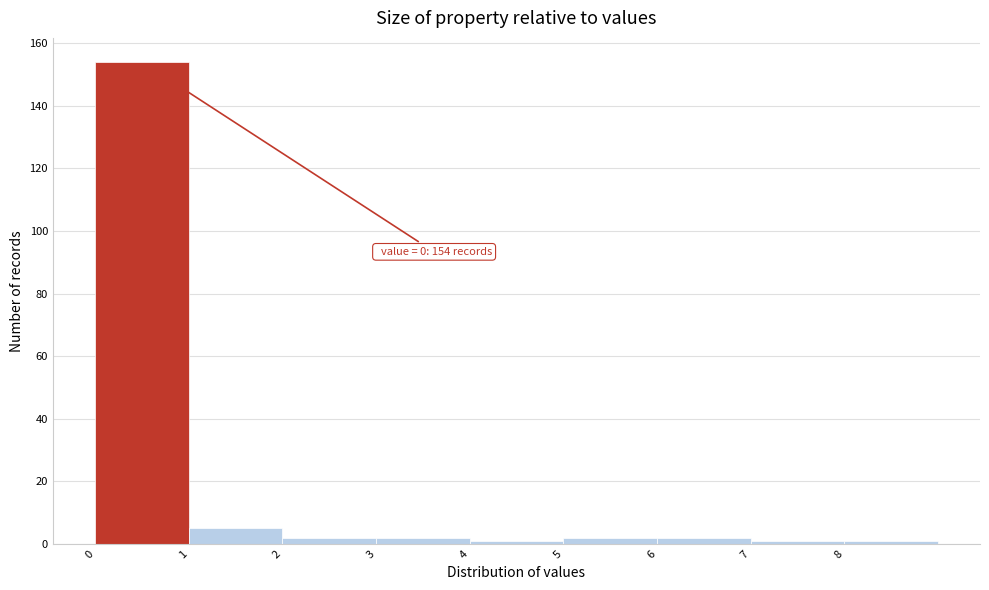

Over which range of the x-axis is the bar tallest?

0 to 1